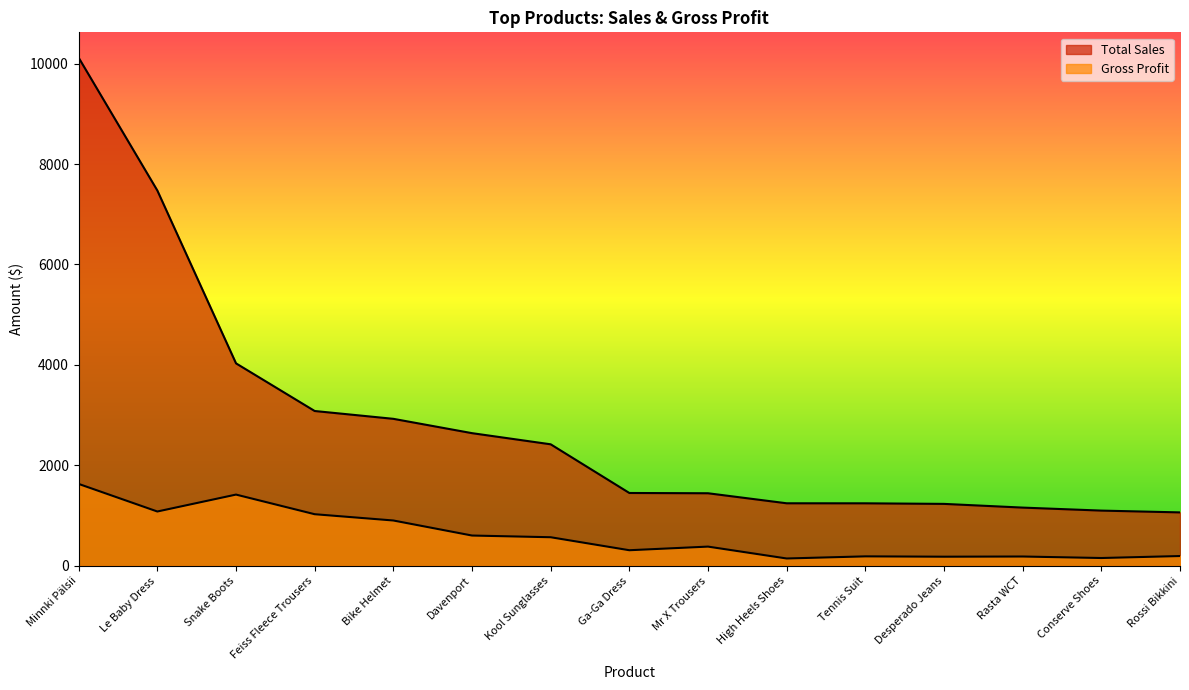

The Gross Profit series shows 222.1 at Feiss Fleece Trousers. True or false?

False